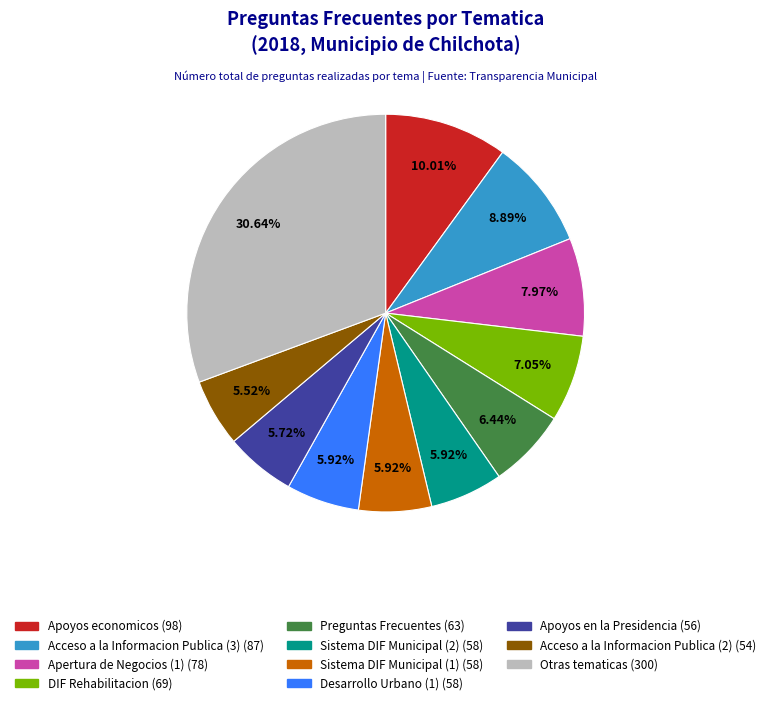

To the nearest percent, what is the average slice percentage?

9%